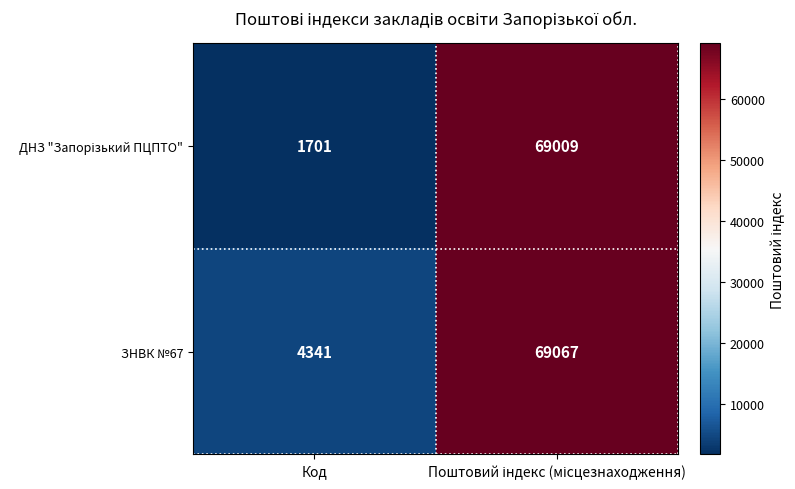

What is the approximate value of ЗНВК №67 at Код?

4341